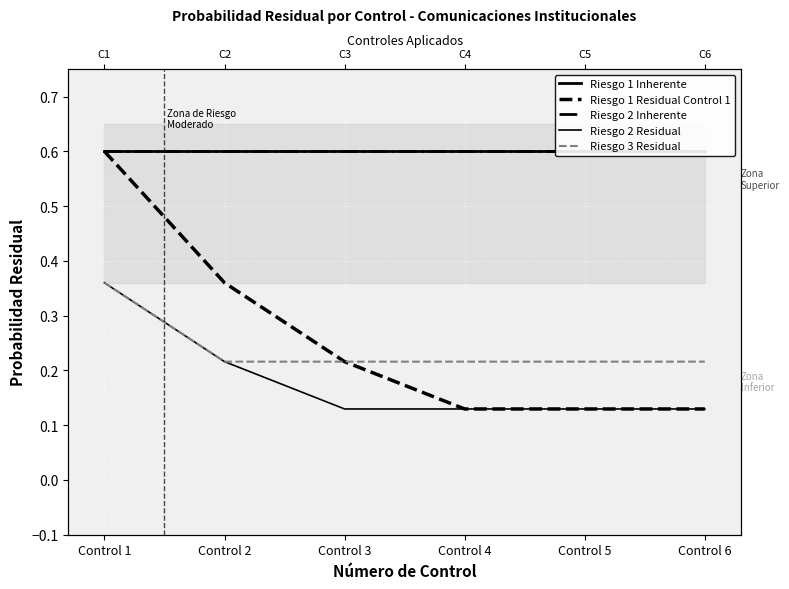

Read the Riesgo 3 Residual value at Control 2.

0.2